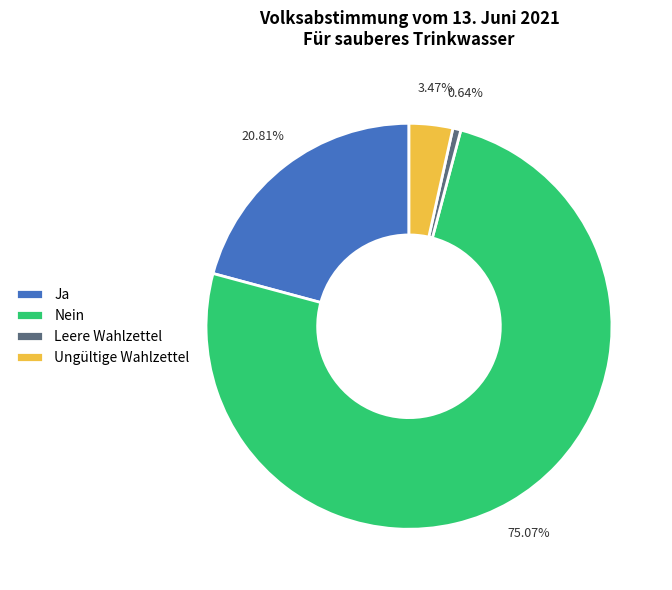

Which has a higher value, Leere Wahlzettel or Nein?

Nein